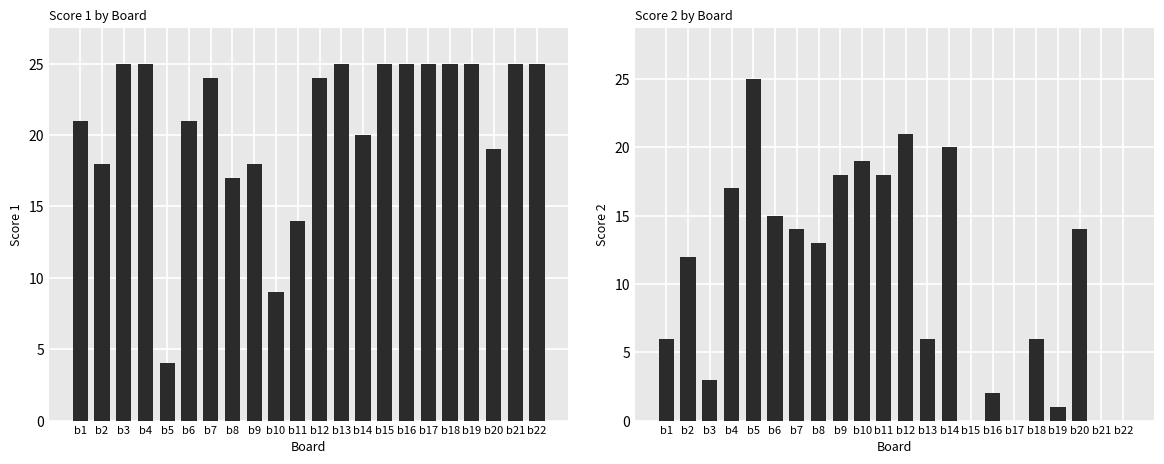

At which label does Score 1 reach its minimum?

b5